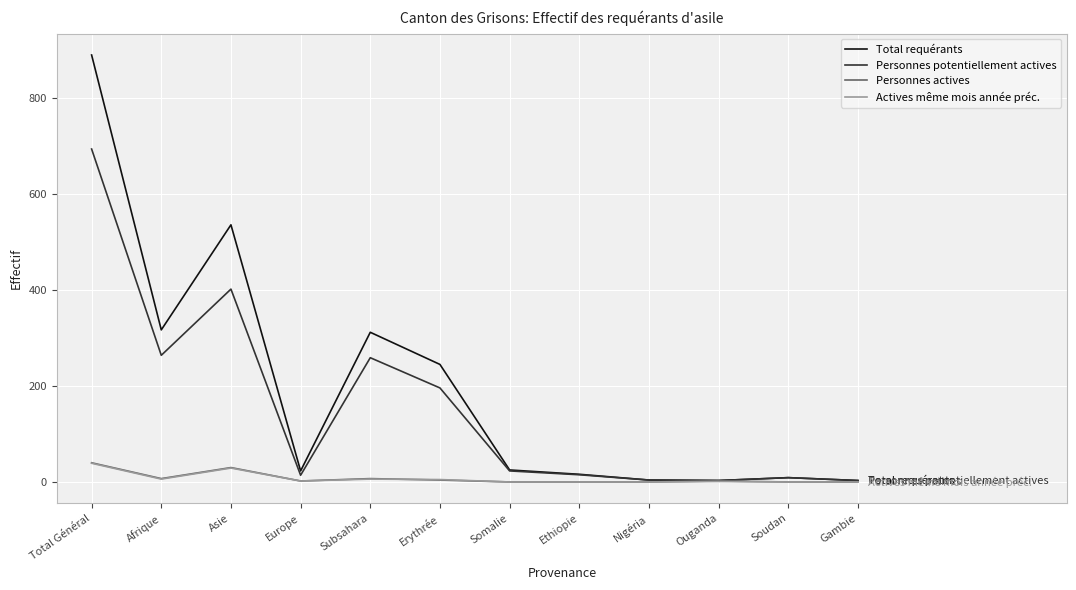

Which series changed the most between Total Général and Afrique?

Total requérants